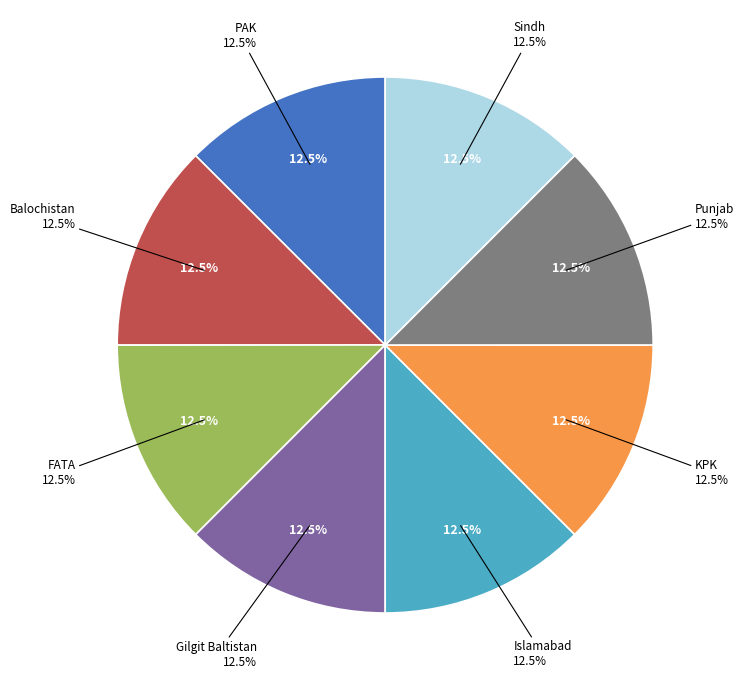

Does KPK account for over 50% of the chart?

No